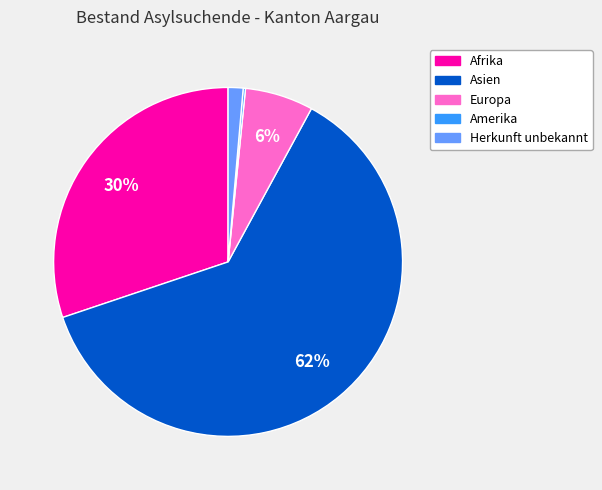

To the nearest percent, what is the average slice percentage?

20%